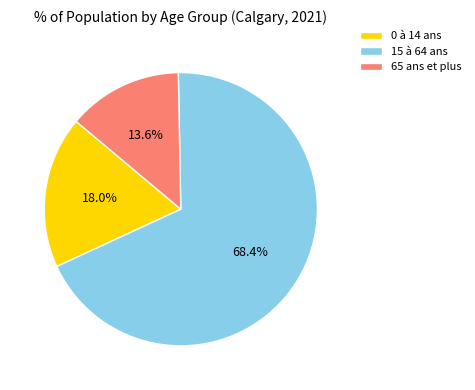

To the nearest percent, what is the average slice percentage?

33%